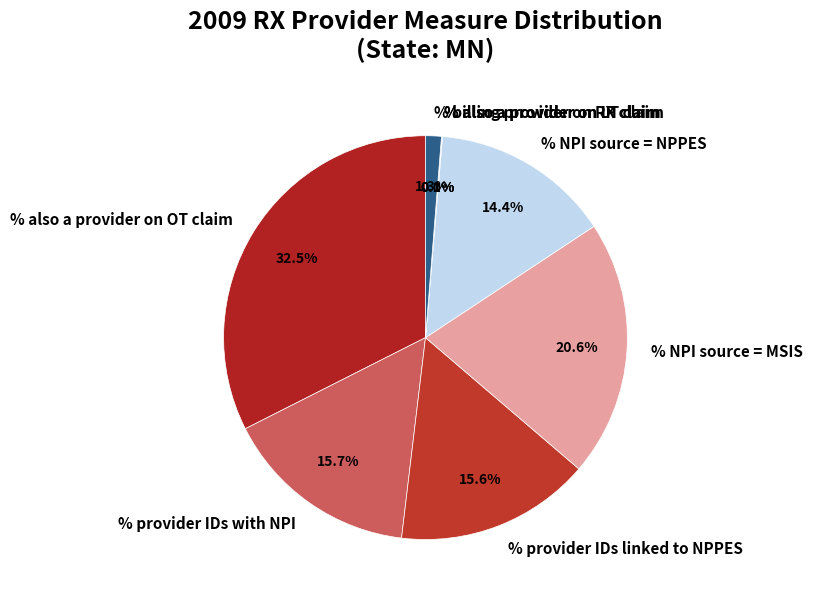

Which category has the biggest portion of the pie?

% also a provider on OT claim